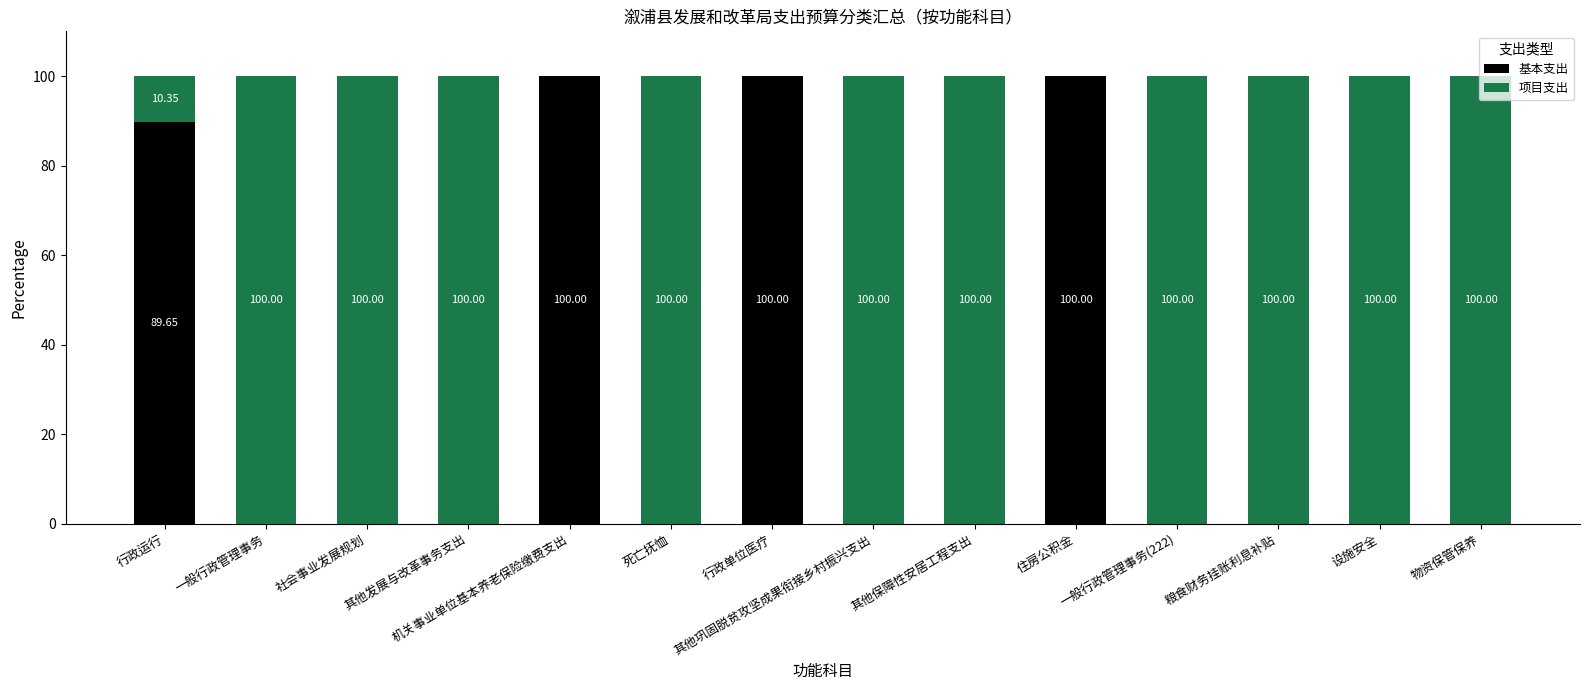

What is the total value across all series at 其他保障性安居工程支出?

100.0